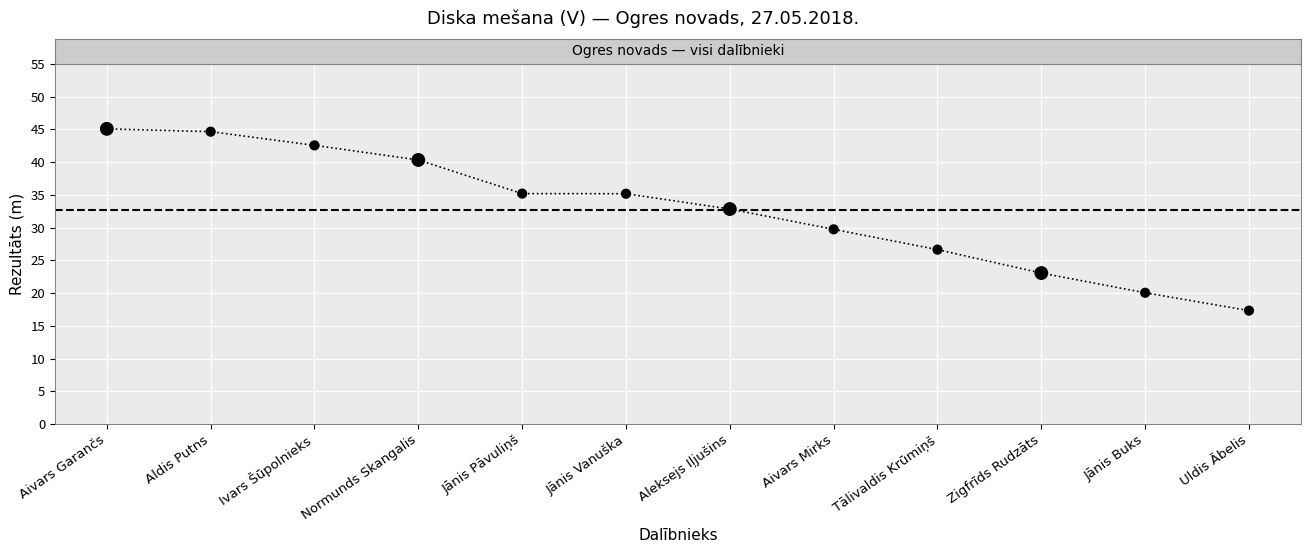

What is the change in value from Ivars Šūpolnieks to Zigfrīds Rudzāts?

-19.5